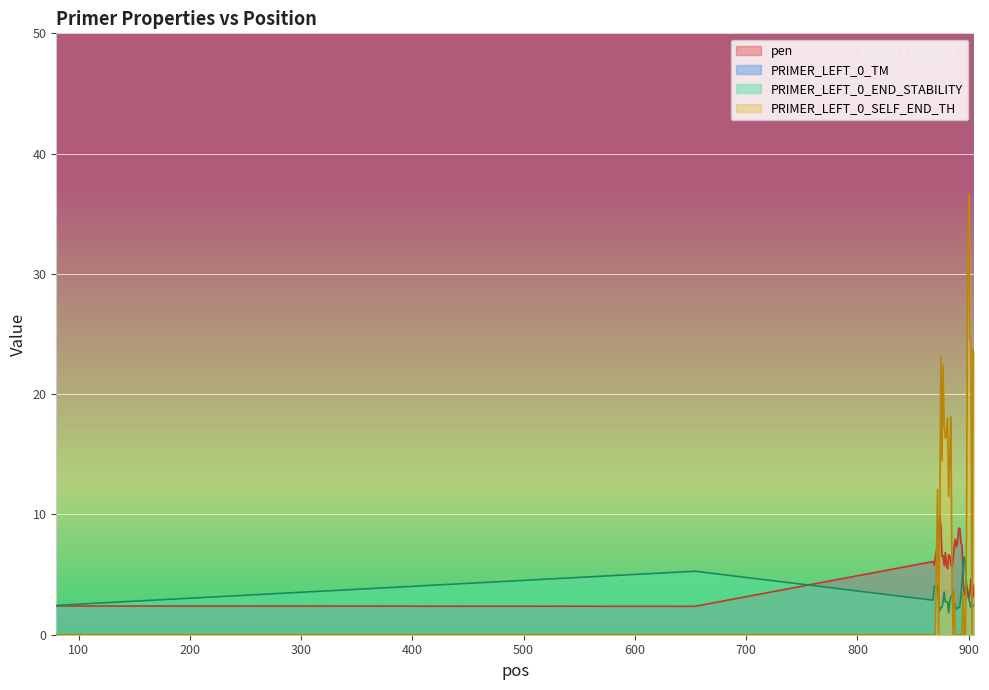

What is the difference between the PRIMER_LEFT_0_END_STABILITY values at 895 and 894?

1.6